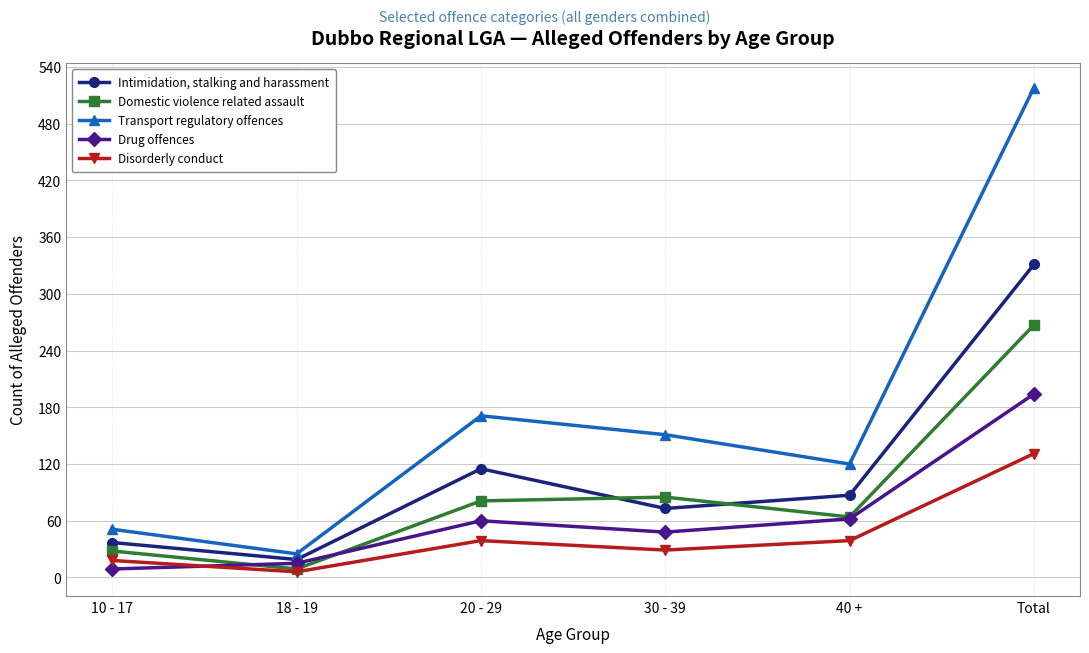

In Transport regulatory offences, how many points are higher than both neighbors (excluding endpoints)?

1